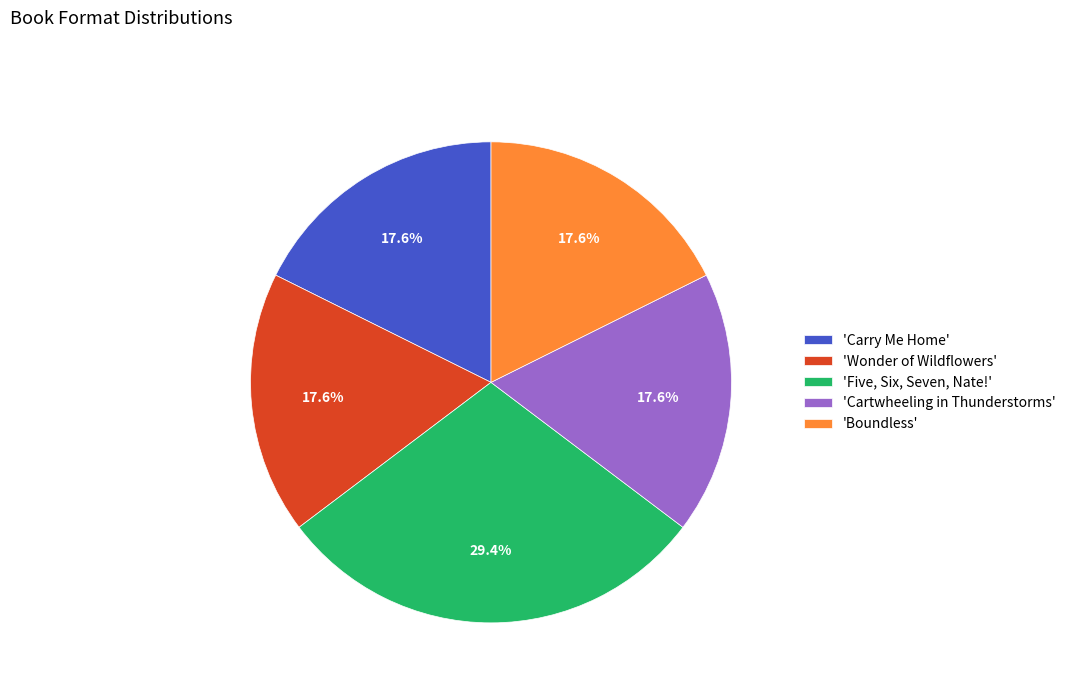

Is 'Wonder of Wildflowers' the majority of the pie?

No